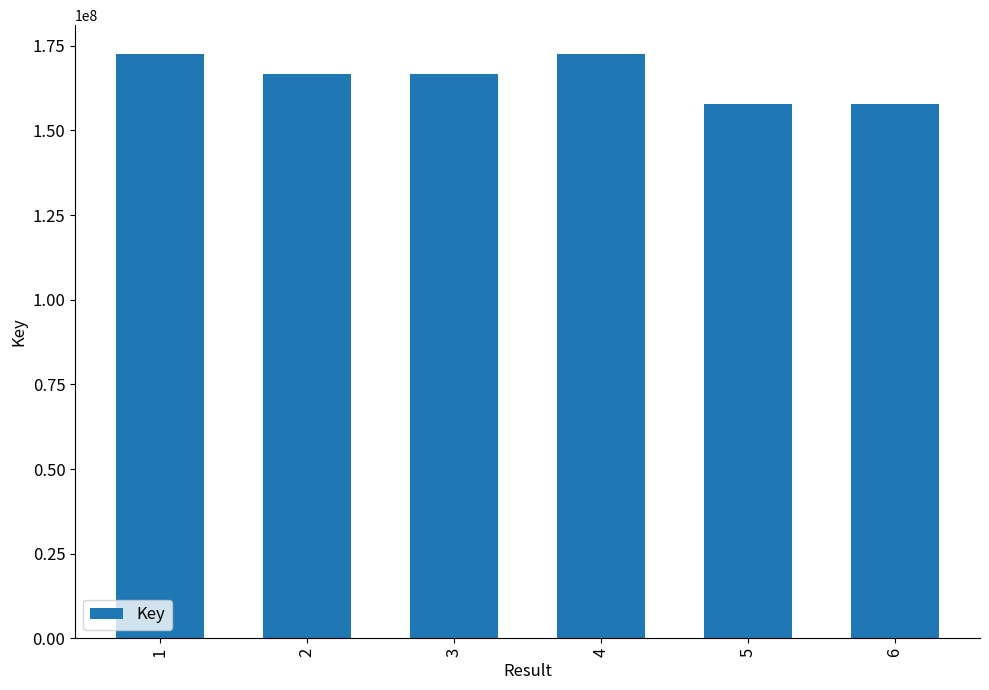

Count the number of categories in the chart.

6